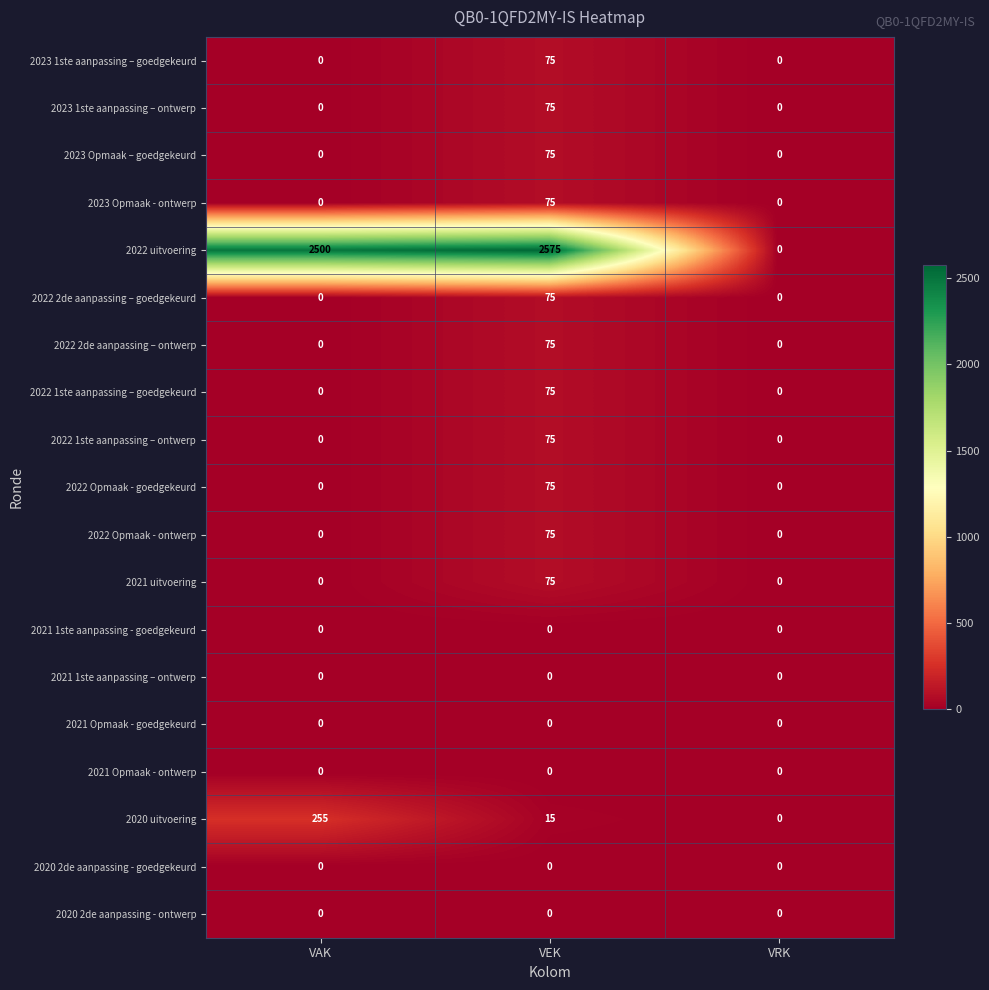

What is the total value across all series at VEK?

3415